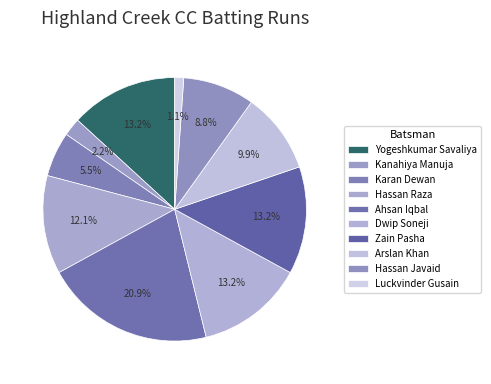

What percentage is the Ahsan Iqbal slice, to the nearest percent?

21%